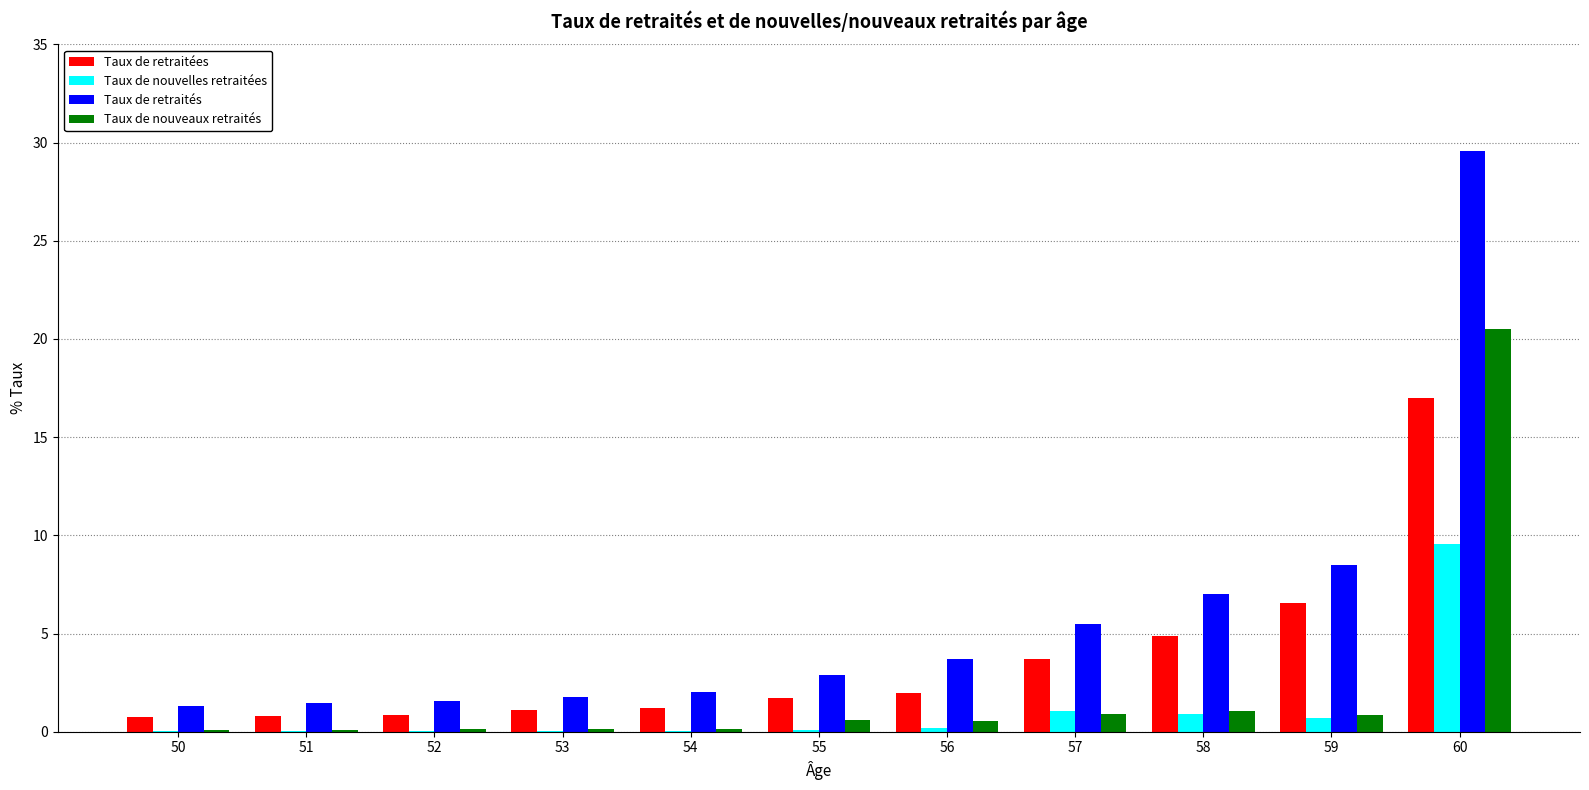

Between 55 and 60, which series saw the biggest shift?

Taux de retraités